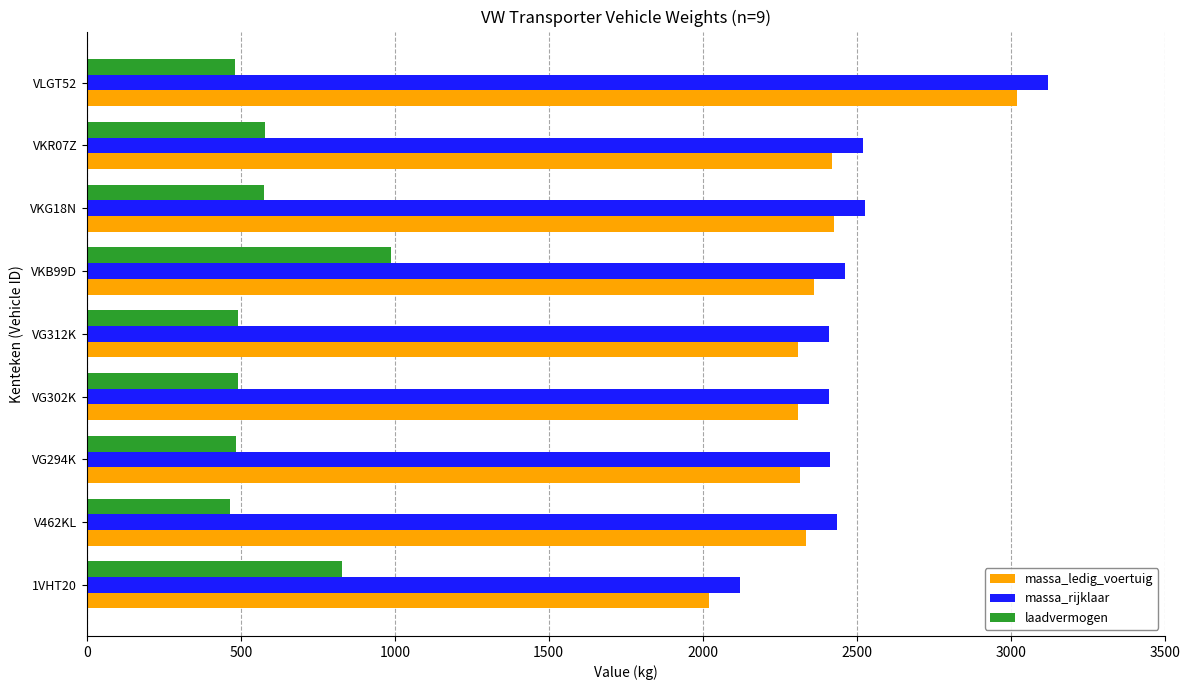

What is the spread (max minus min) of values at 1VHT20?

1290